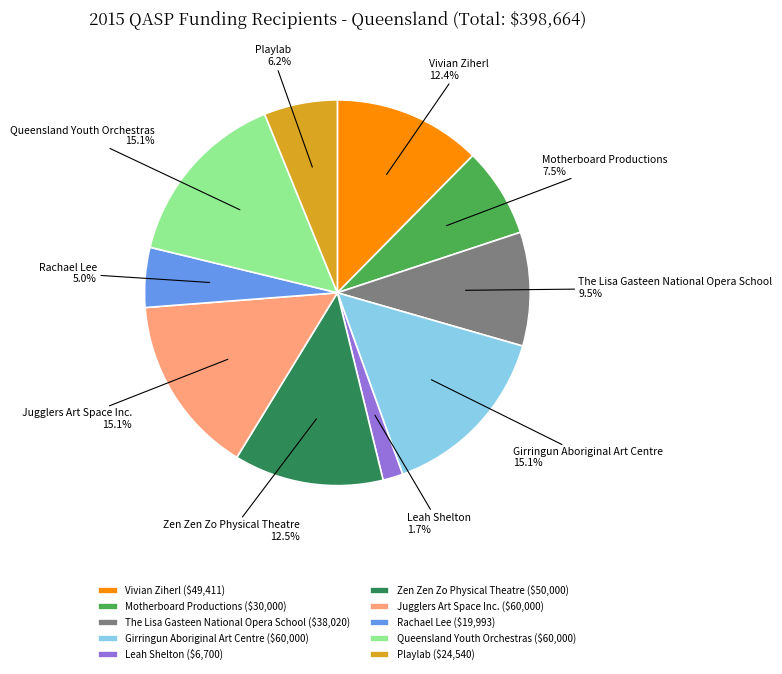

Between Rachael Lee and Zen Zen Zo Physical Theatre, which is larger?

Zen Zen Zo Physical Theatre